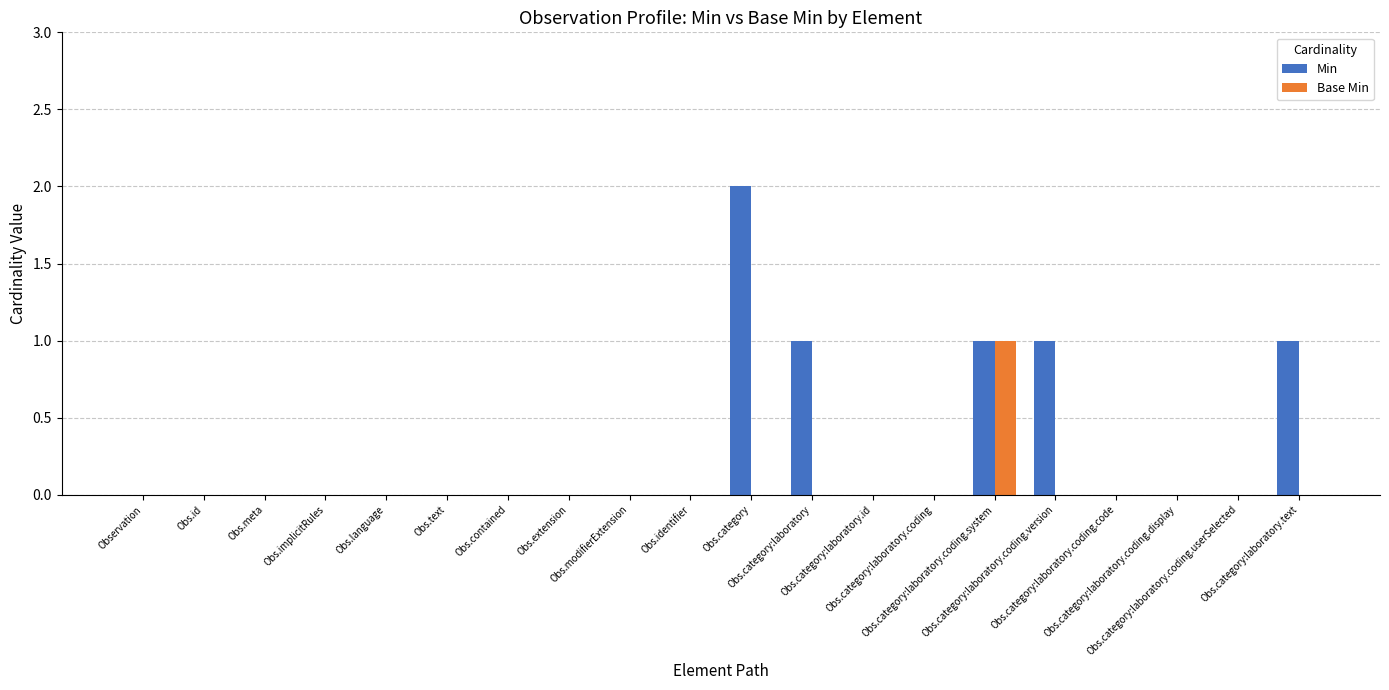

How many data points does each series have?

20